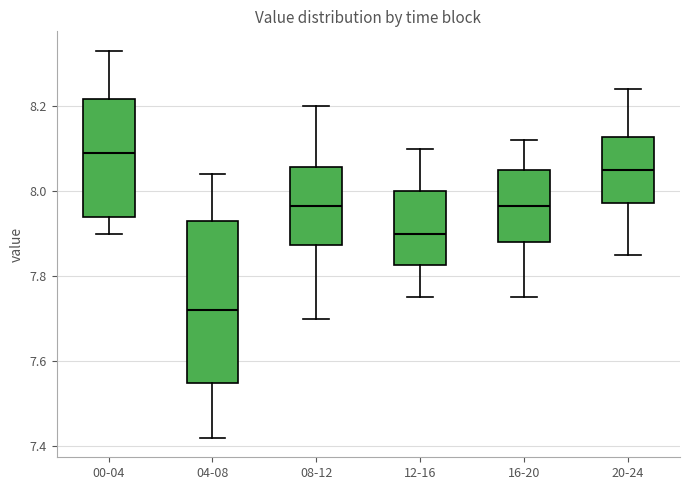

Reading left to right, transcribe this box plot: for each box, give where its median line is, the range the box spans, and where its two whiskers end, as read against the y-axis. The values are not printed on the chart, so give them approximately, as read against the axis.

00-04: median 8.10, box 7.94 to 8.22, whiskers 7.90 to 8.34
04-08: median 7.72, box 7.56 to 7.94, whiskers 7.42 to 8.04
08-12: median 7.96, box 7.88 to 8.06, whiskers 7.70 to 8.20
12-16: median 7.90, box 7.82 to 8.00, whiskers 7.76 to 8.10
16-20: median 7.96, box 7.88 to 8.06, whiskers 7.76 to 8.12
20-24: median 8.06, box 7.98 to 8.12, whiskers 7.86 to 8.24